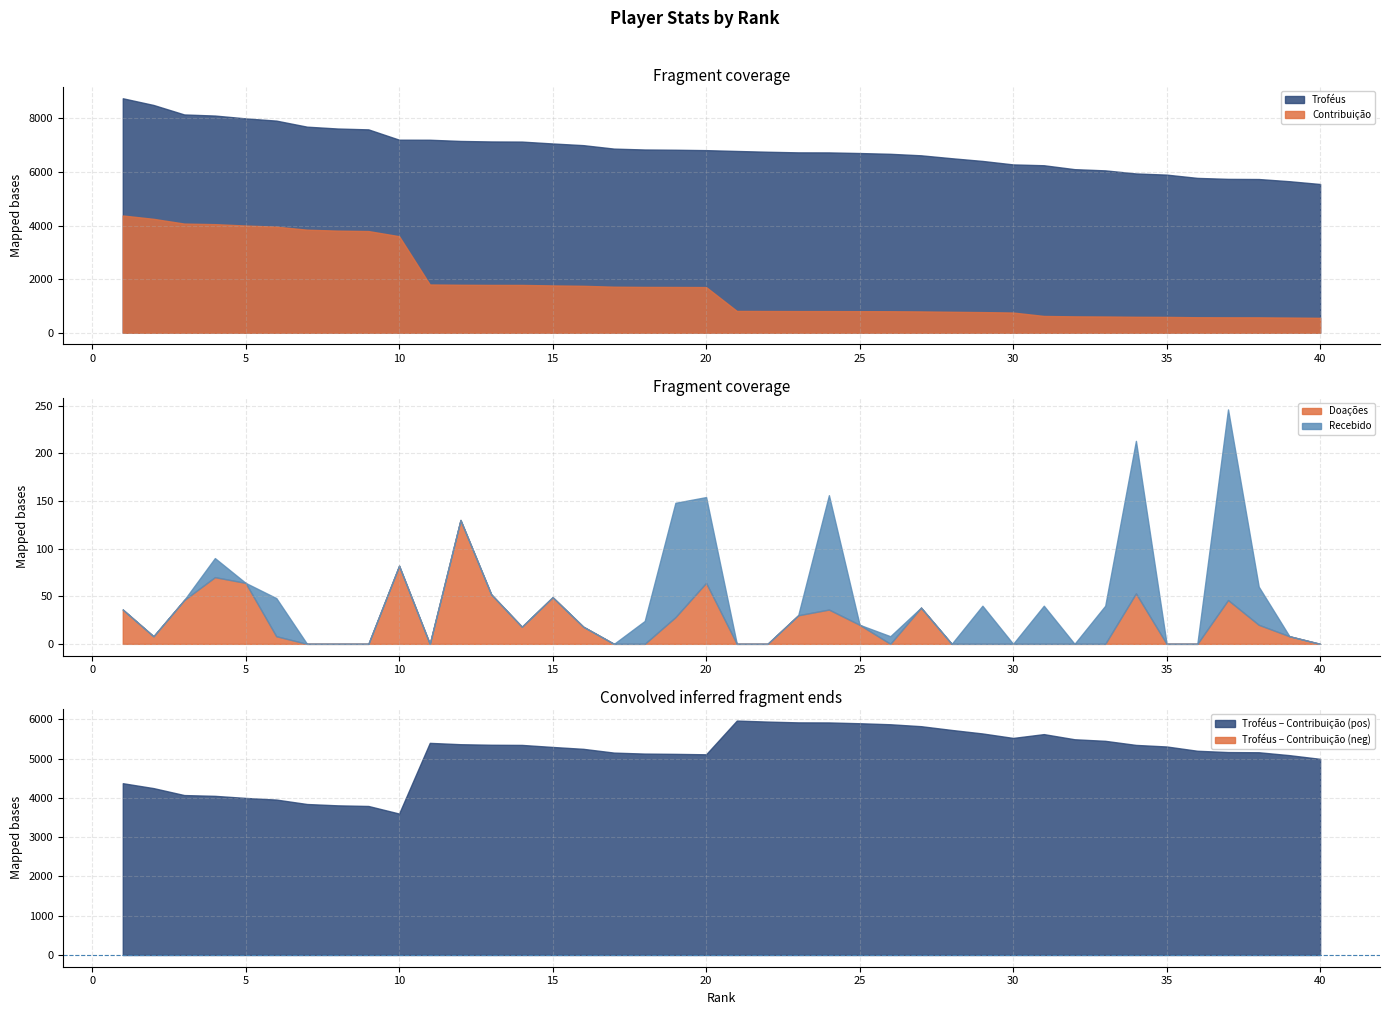

What value does the Troféus series have at 9, to the nearest 100?

7600